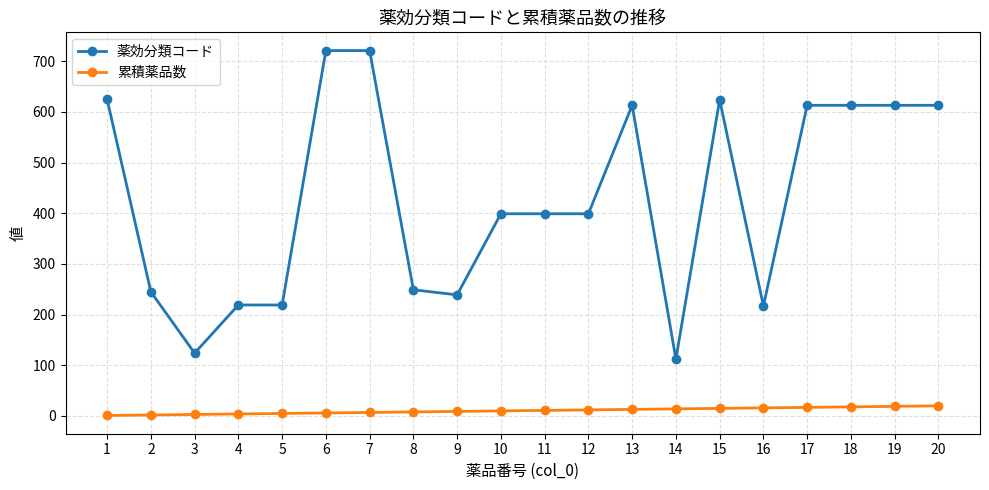

What is the total value across all series at 17?

630